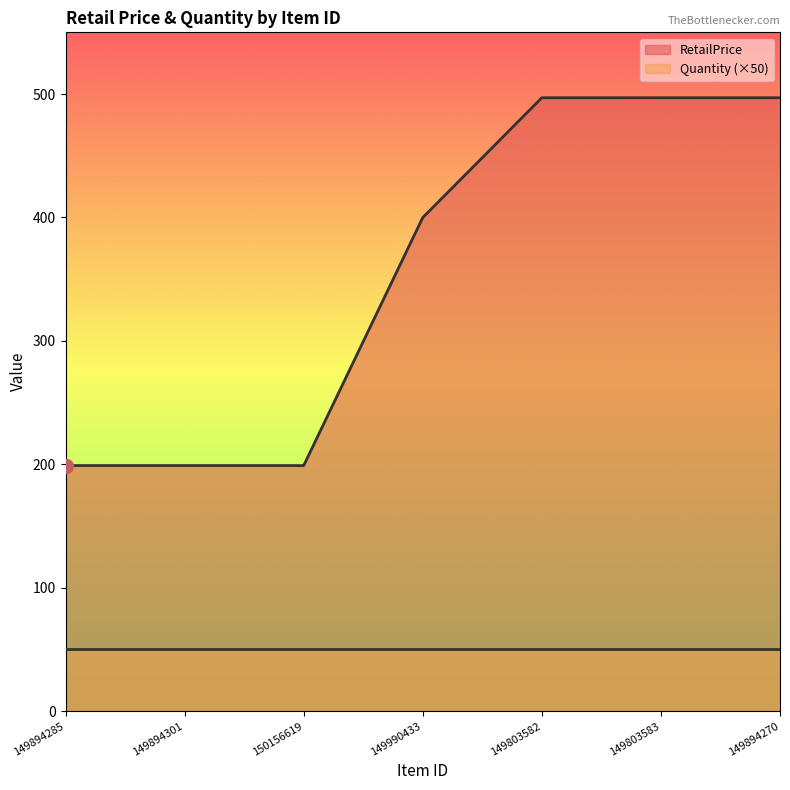

How many distinct data groups are displayed?

2